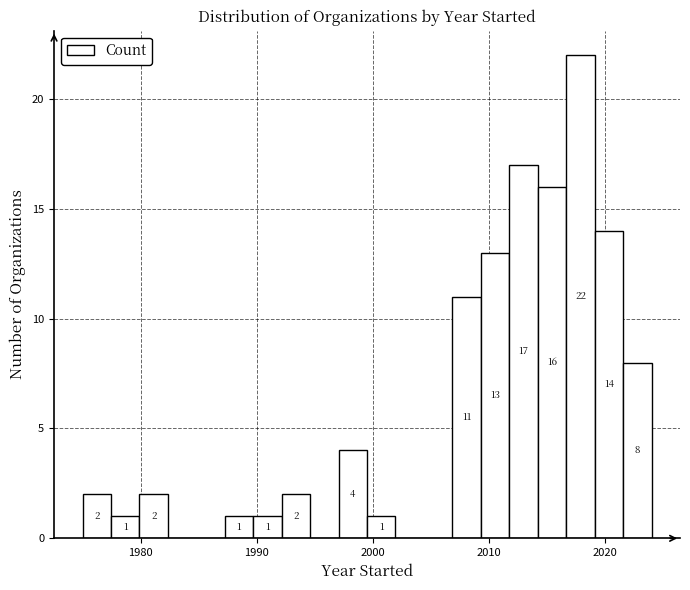

Around what value on the x-axis is the tallest bar? Give the approximate position of its centre, as read against the axis.

2018